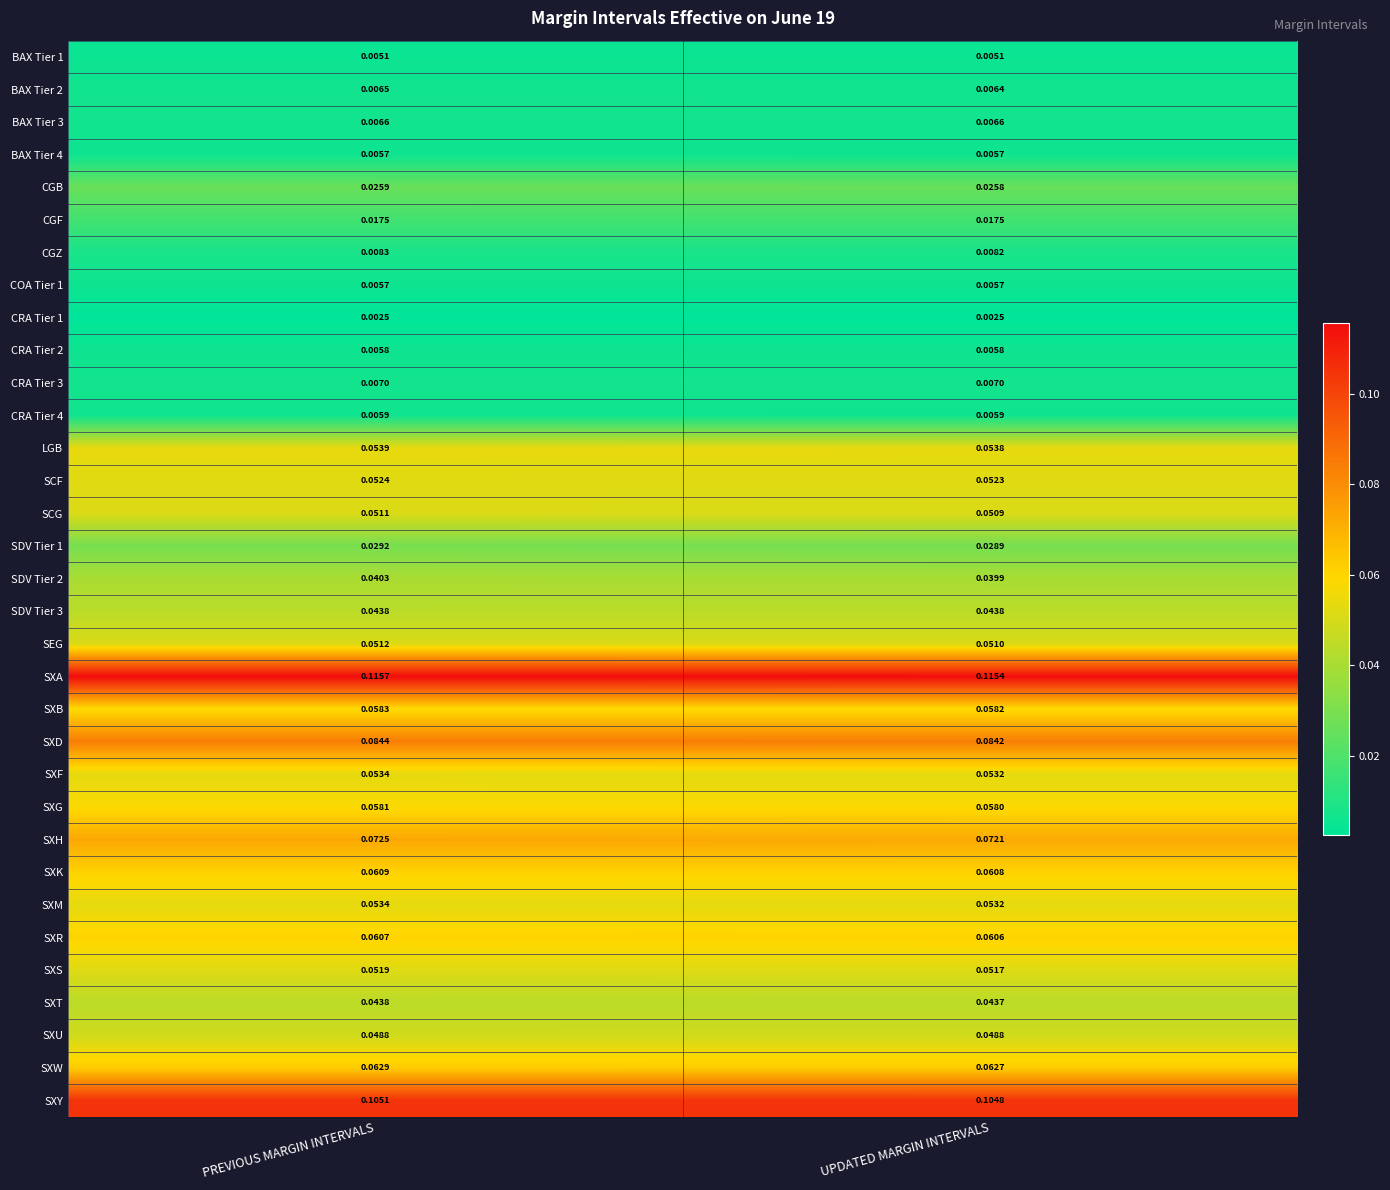

At which category does the chart reach its peak across all series?

PREVIOUS MARGIN INTERVALS